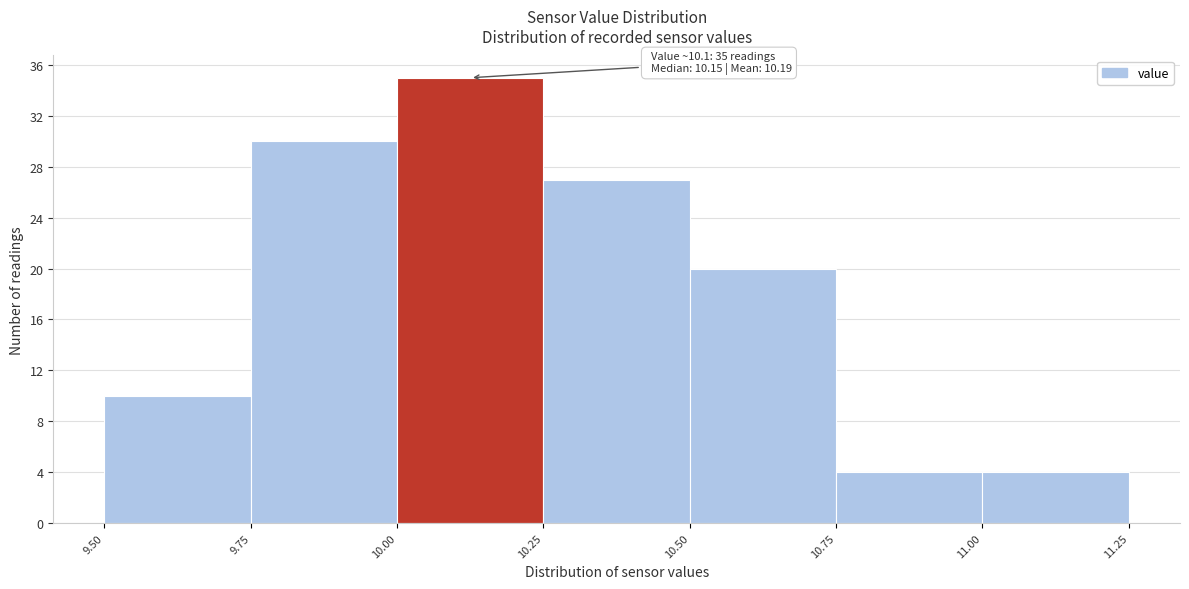

Which range on the x-axis has the tallest bar?

10.00 to 10.25